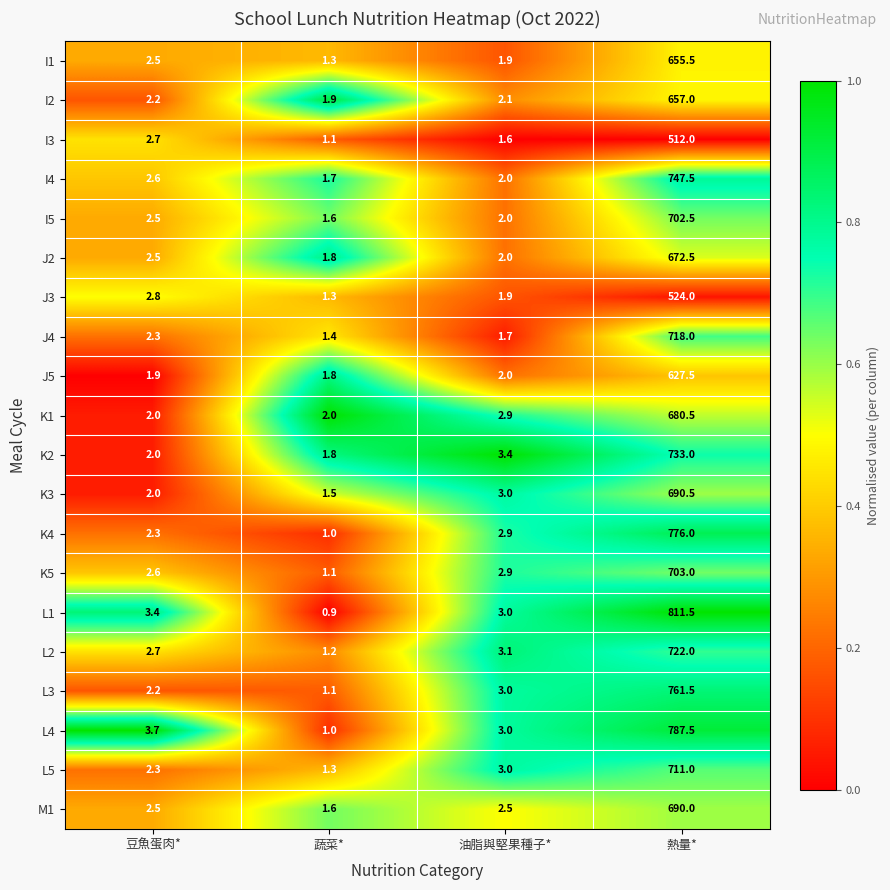

The I4 series shows 0.6 at 蔬菜*. True or false?

False